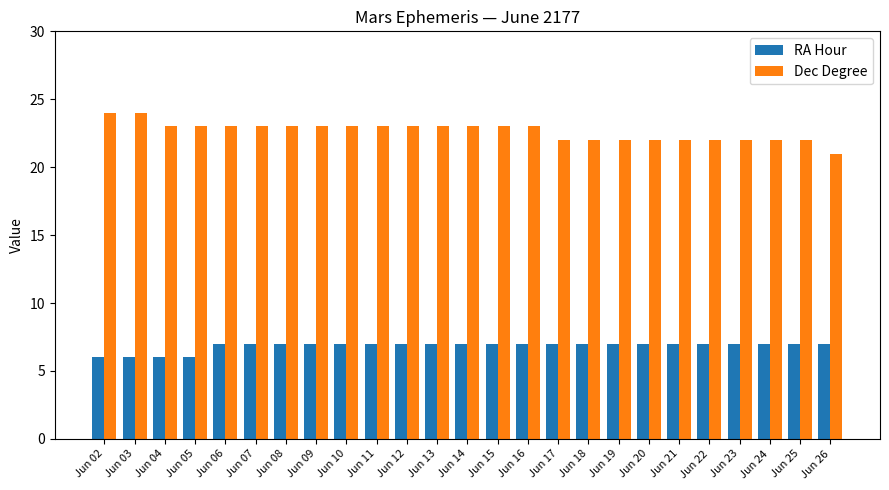

The RA Hour series shows 11 at Jun 22. True or false?

False